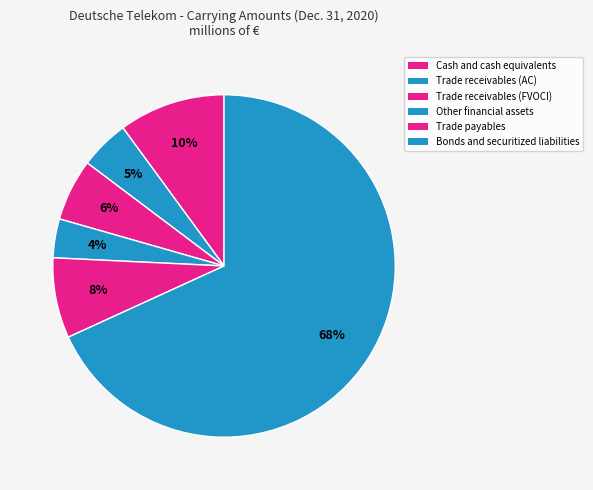

How many segments does this pie chart have?

6